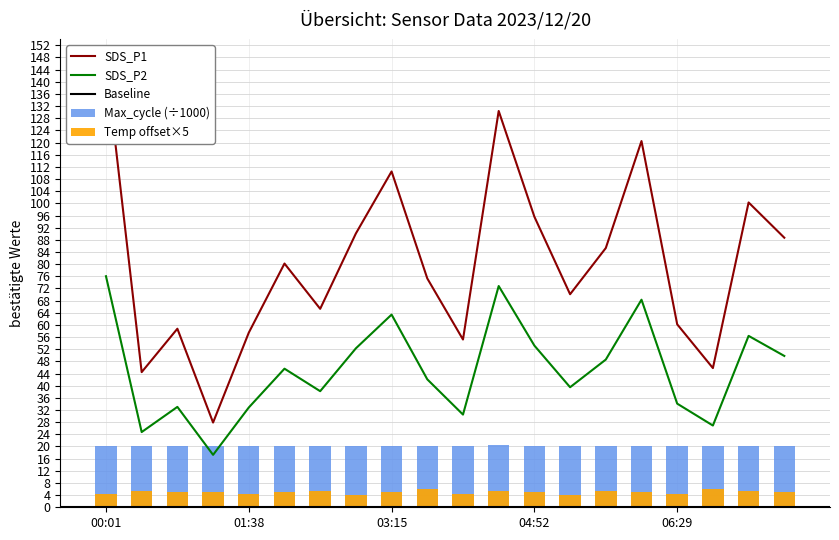

What is the minimum value for SDS_P2?

17.2